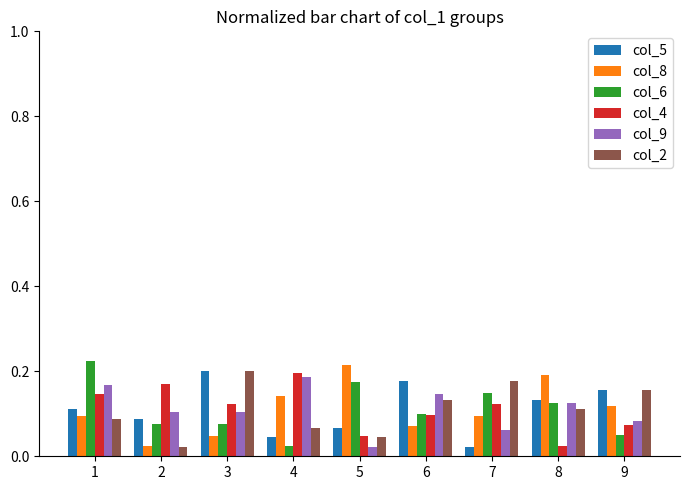

What are all the series names shown in the legend?

col_5, col_8, col_6, col_4, col_9, col_2